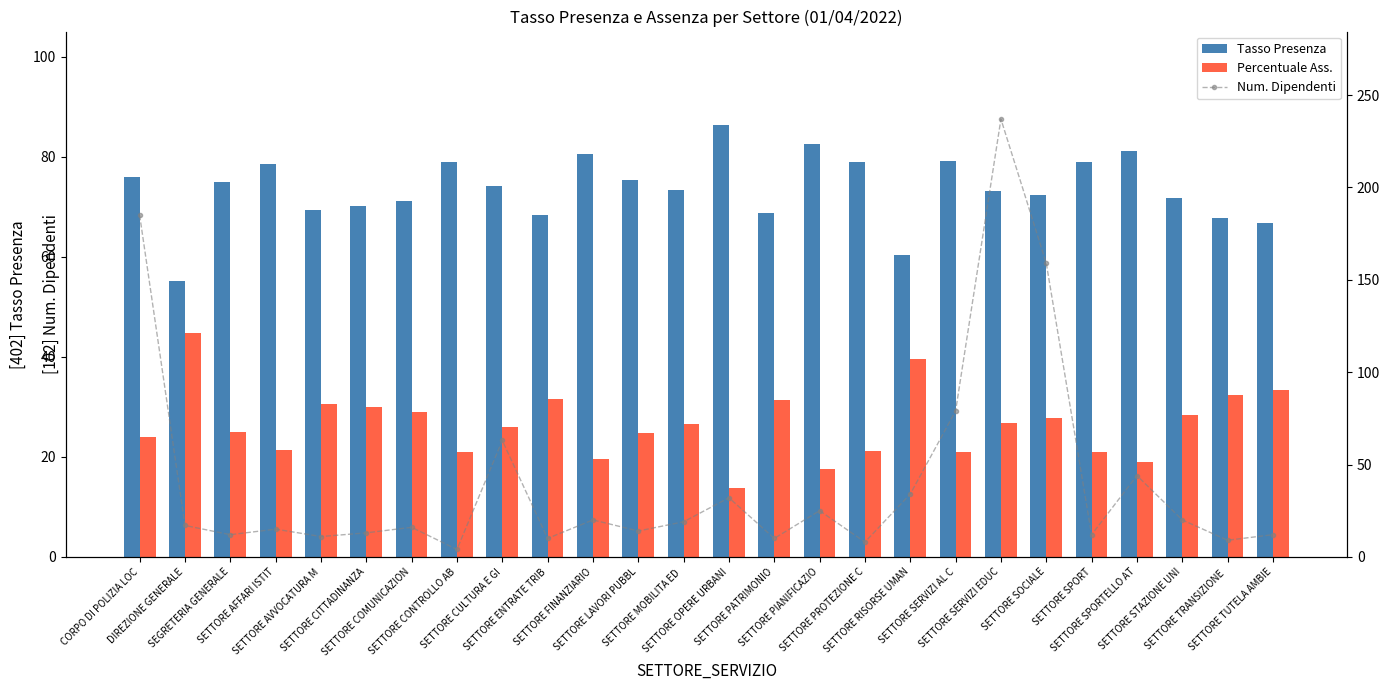

At which category is the sum across all series the highest?

SETTORE SERVIZI EDUC